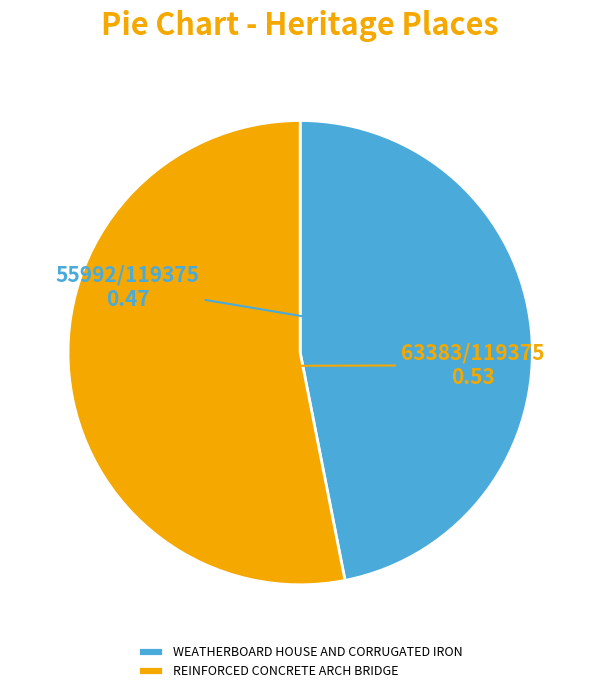

Is it true that WEATHERBOARD HOUSE AND CORRUGATED IRON is 41% of the pie?

False